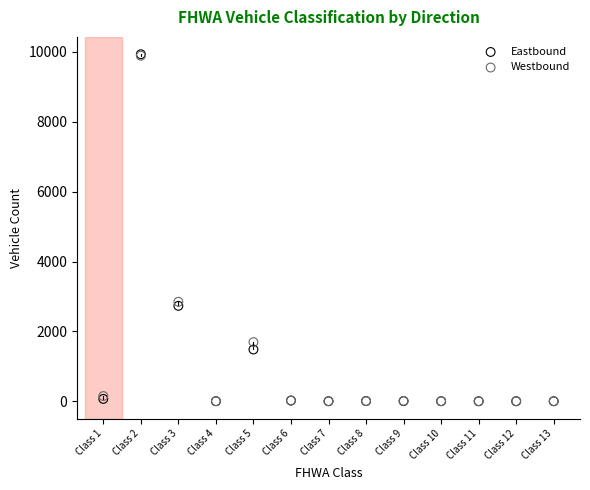

What are all the series names shown in the legend?

Eastbound, Westbound